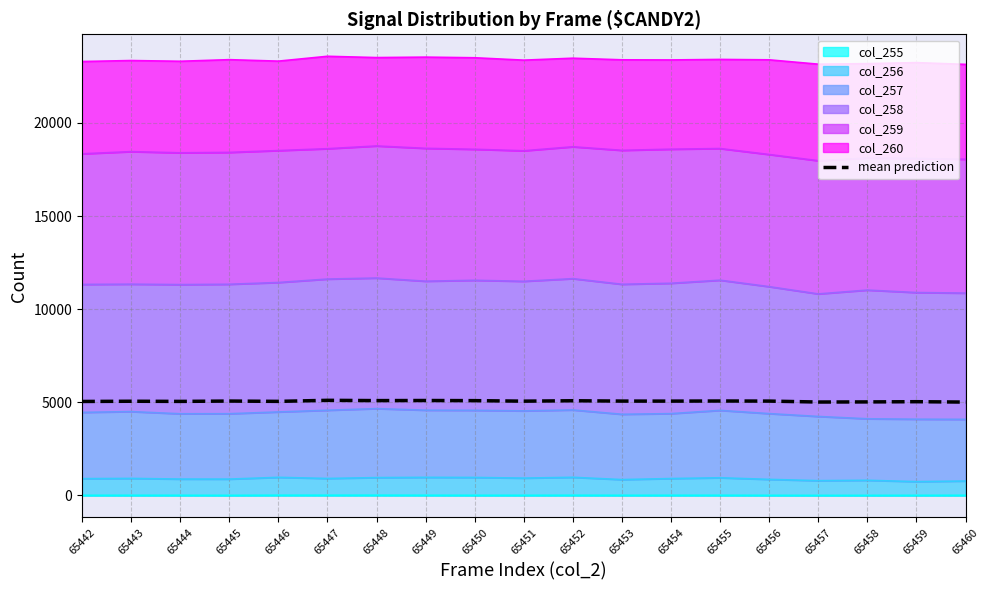

At which category does the chart reach its minimum across all series?

65460